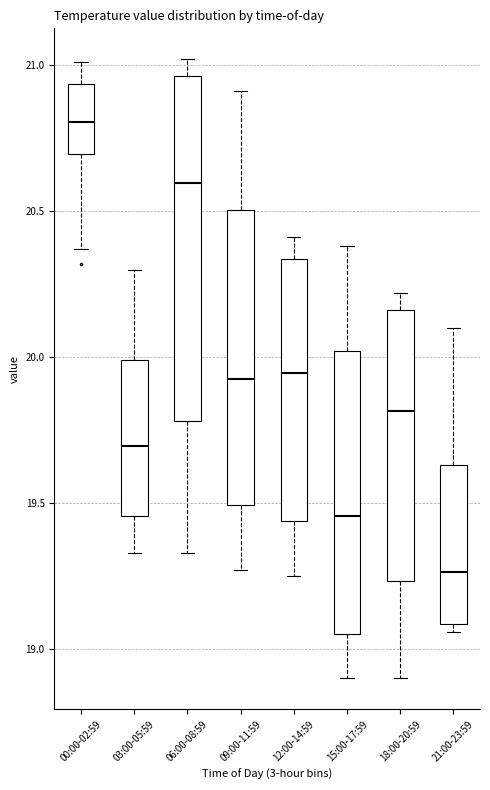

Which box has the highest median line?

00:00-02:59